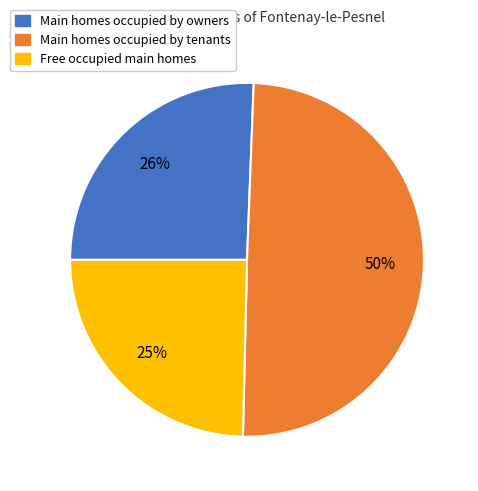

Which category has the smallest portion of the pie?

Free occupied main homes